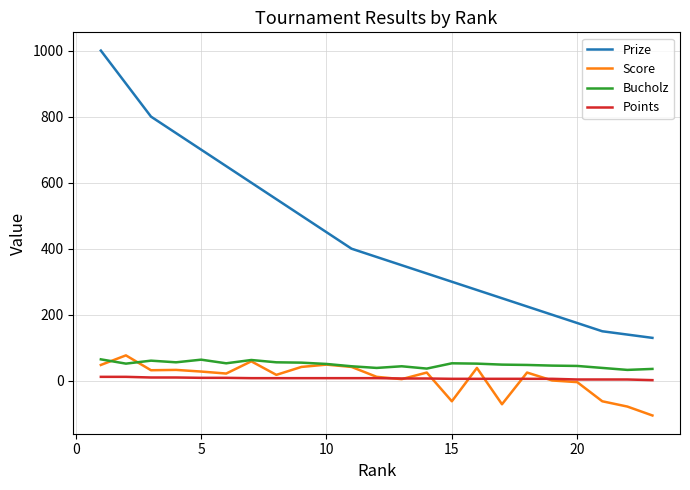

Which series has the largest total across all categories?

Prize